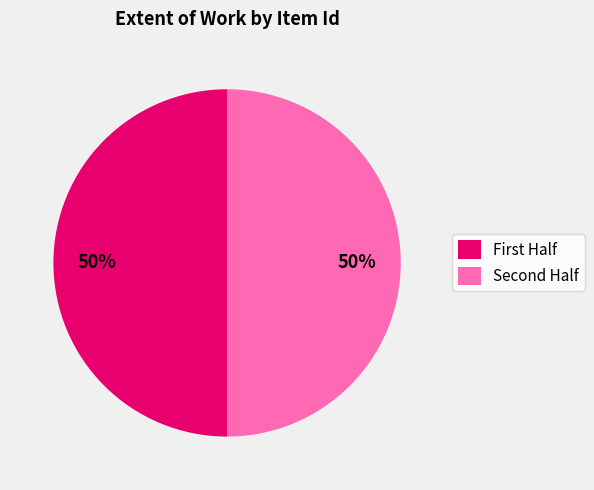

To the nearest percent, what is the average slice percentage?

50%